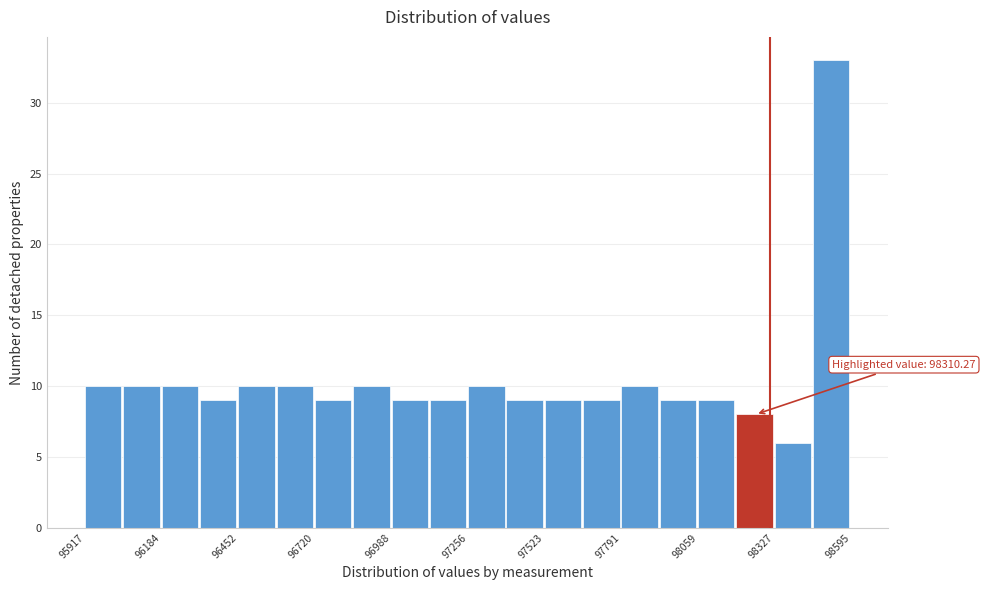

Around what value on the x-axis is the tallest bar? Give the approximate position of its centre, as read against the axis.

98500